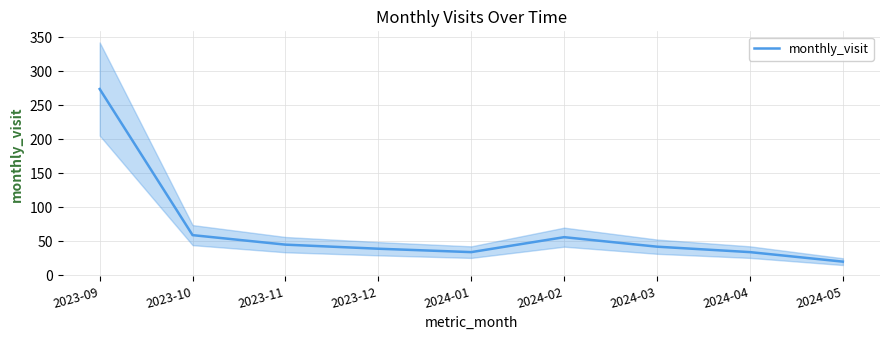

Between 2024-02 and 2024-01, which is larger?

2024-02